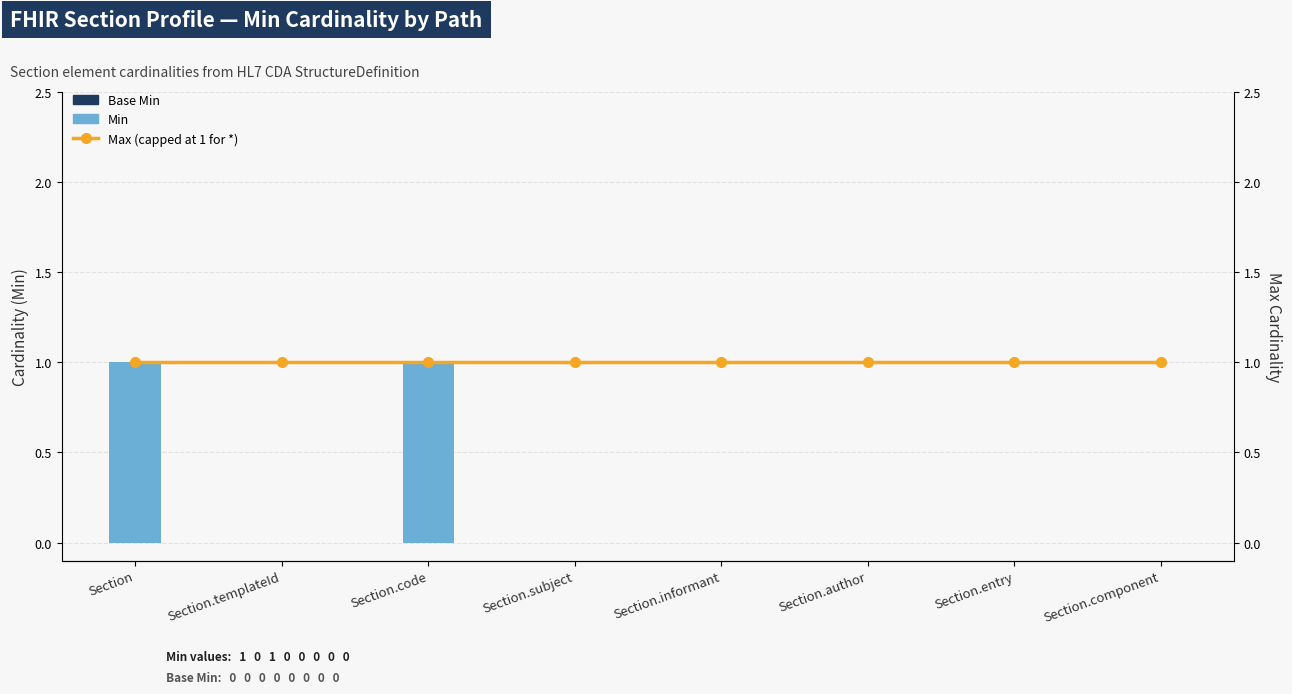

How many Min values are between 0 and 1?

8